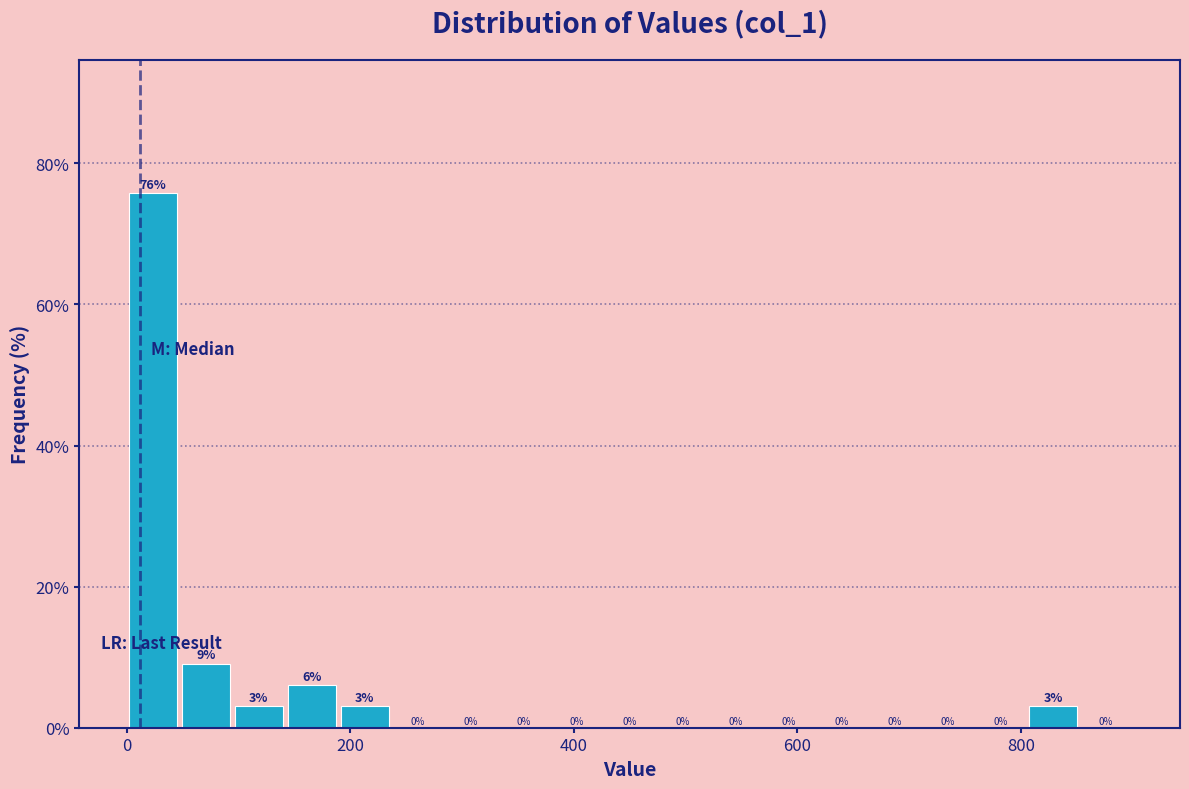

Around what value on the x-axis is the tallest bar? Give the approximate position of its centre, as read against the axis.

20